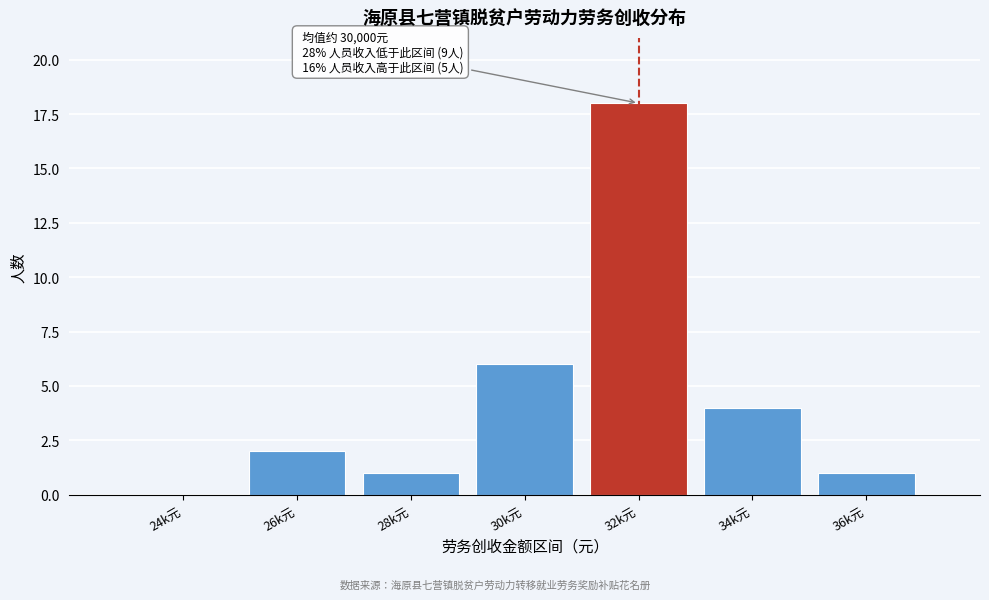

Reading left to right, list all the values displayed in this chart.

24k元=0	26k元=2	28k元=1	30k元=6	32k元=18	34k元=4	36k元=1